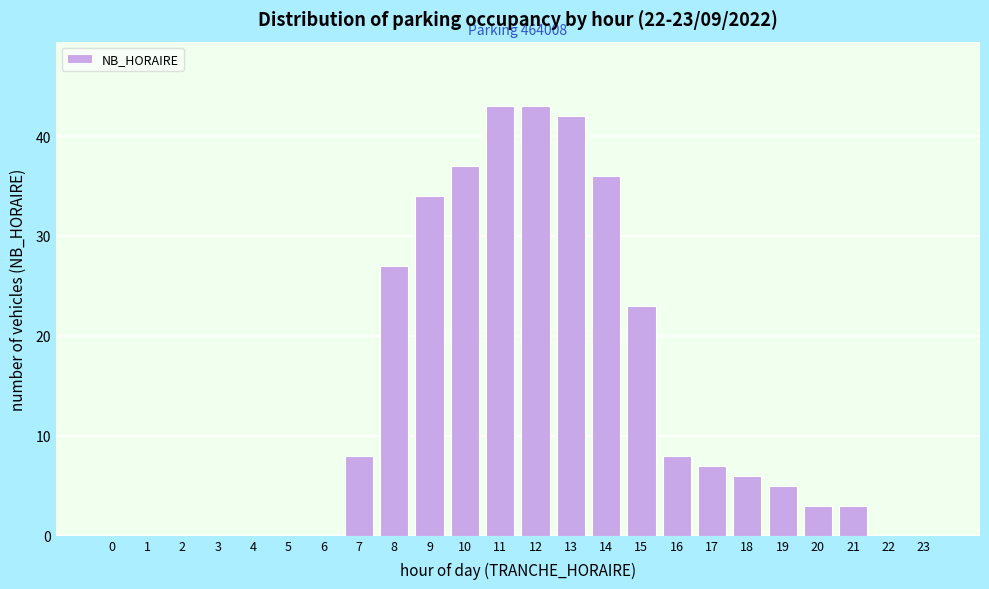

Reading right to left, what are all the values shown in this chart?

23=0	22=0	21=3	20=3	19=5	18=6	17=7	16=8	15=23	14=36	13=42	12=43	11=43	10=37	9=34	8=27	7=8	6=0	5=0	4=0	3=0	2=0	1=0	0=0